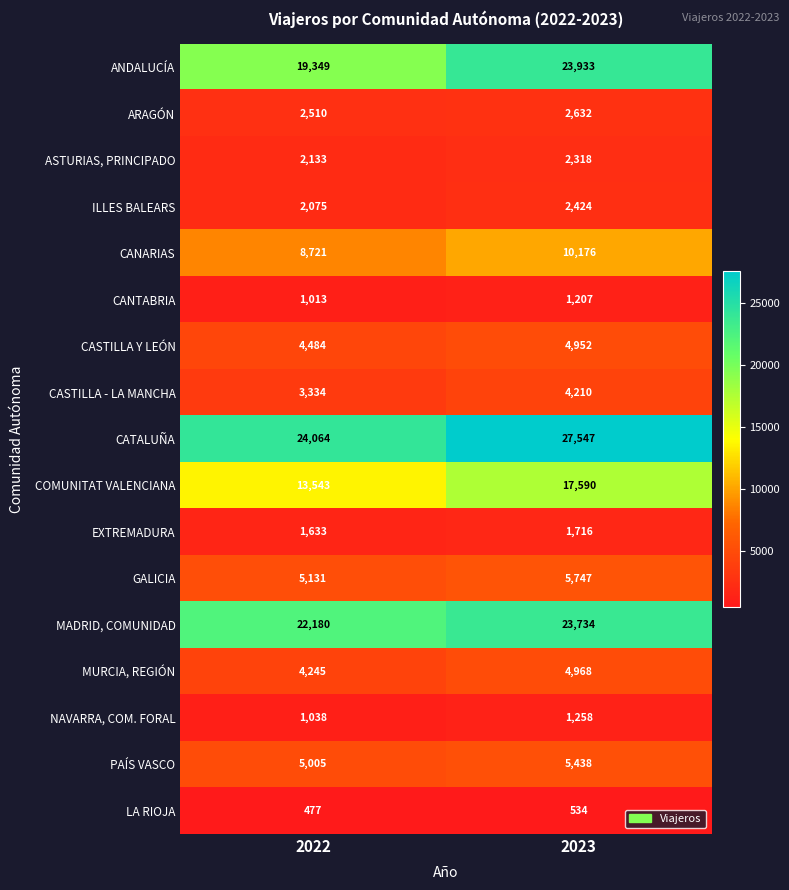

Is the value of CANTABRIA at 2022 greater than the value of MADRID, COMUNIDAD at 2023?

No